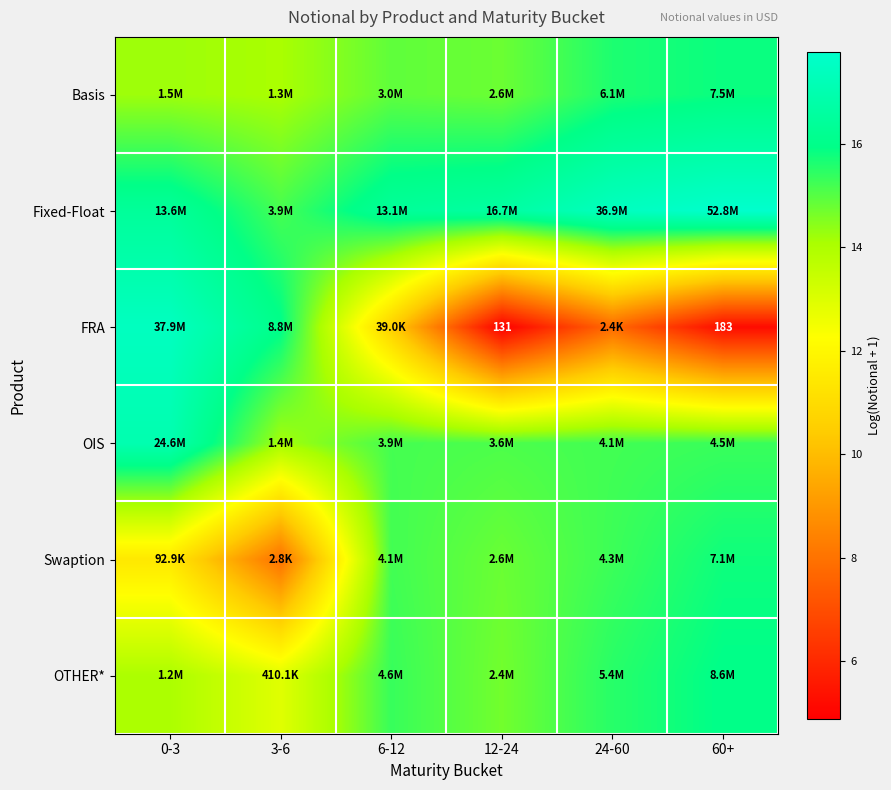

Count the number of data series in this chart.

6